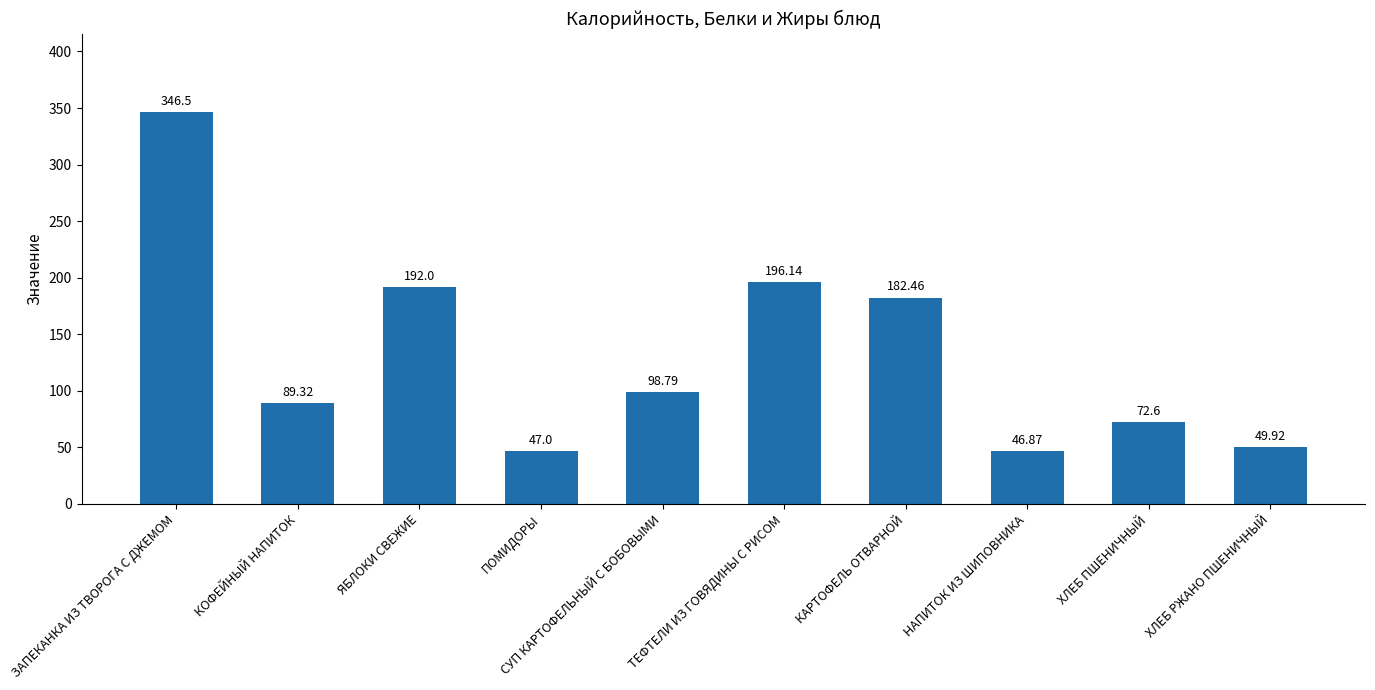

Where does the data first go above 98?

ЗАПЕКАНКА ИЗ ТВОРОГА С ДЖЕМОМ